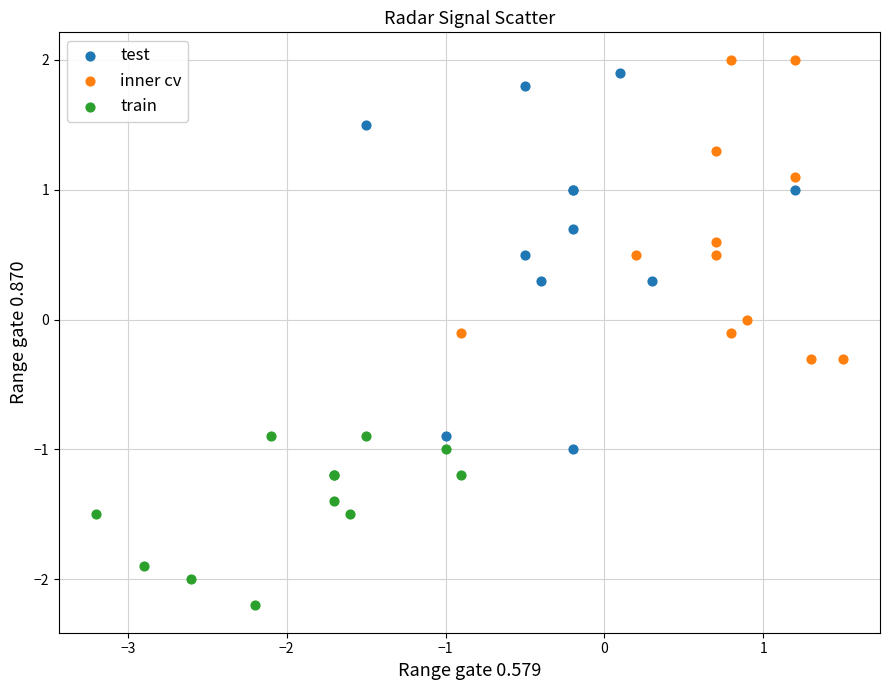

What are all the series names shown in the legend?

test, inner cv, train